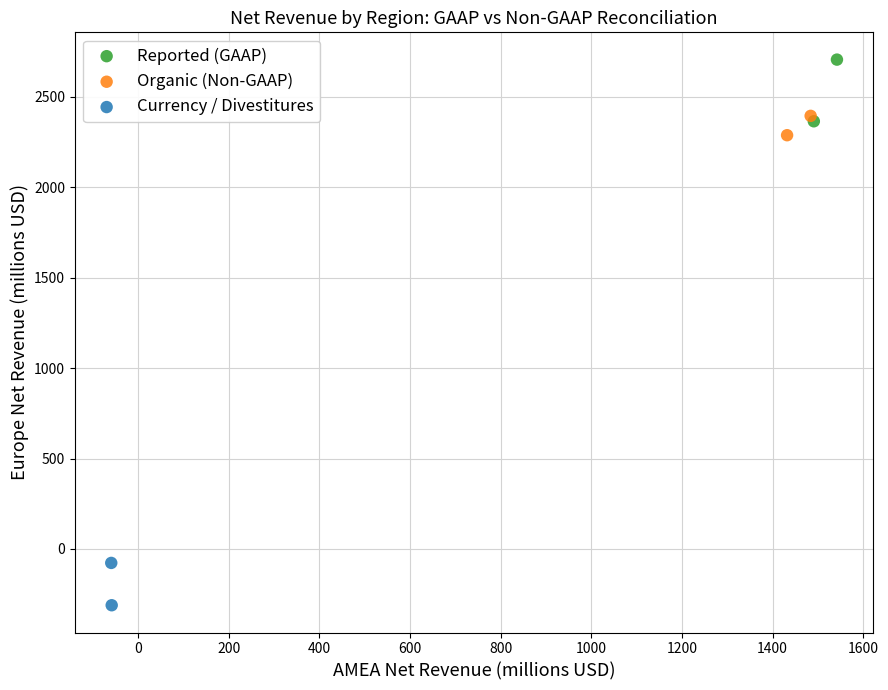

Which series contains the lowest Y value?

Currency / Divestitures